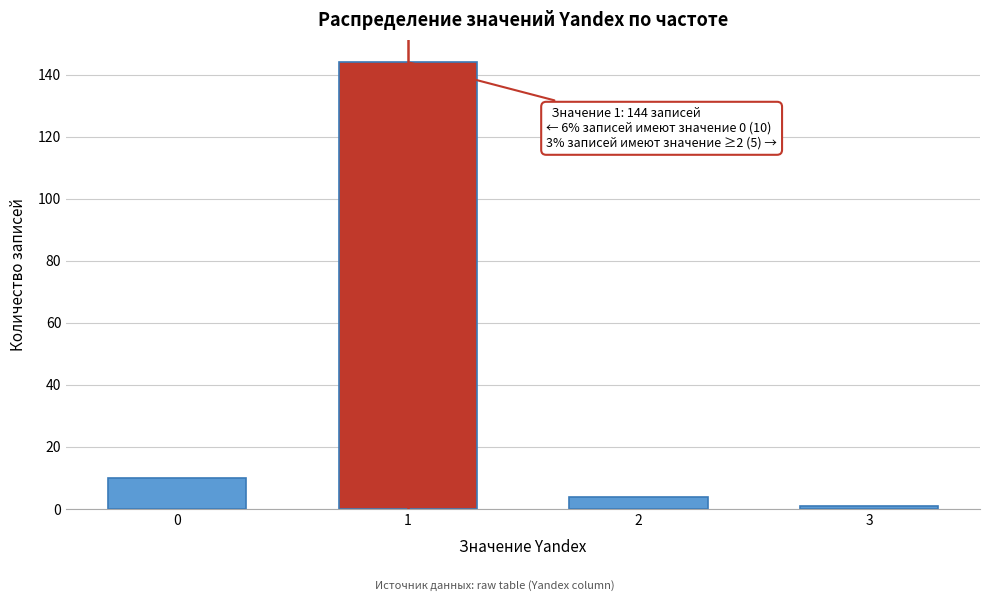

Reading left to right, list all the values displayed in this chart.

0=10	1=144	2=4	3=1